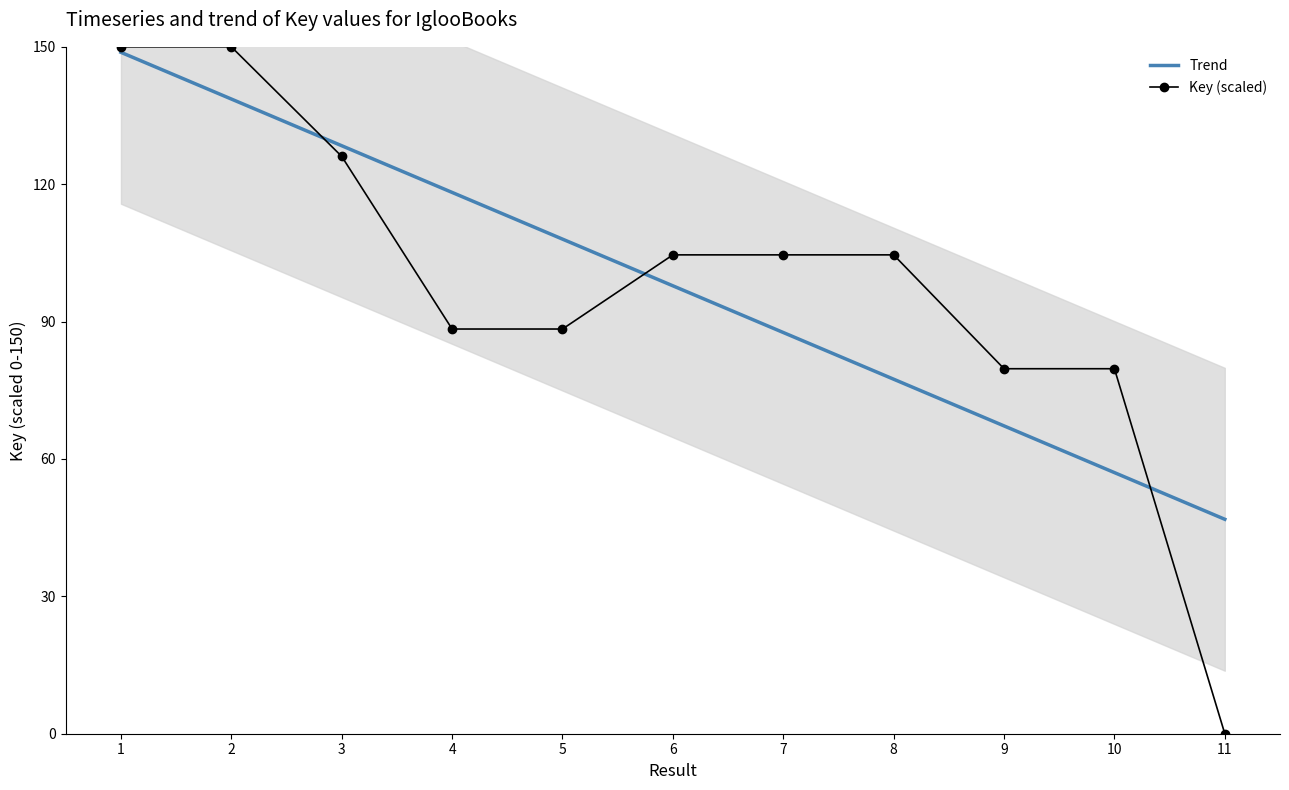

List the labels in order of Trend value, smallest first.

11, 10, 9, 8, 7, 6, 5, 4, 3, 2, 1